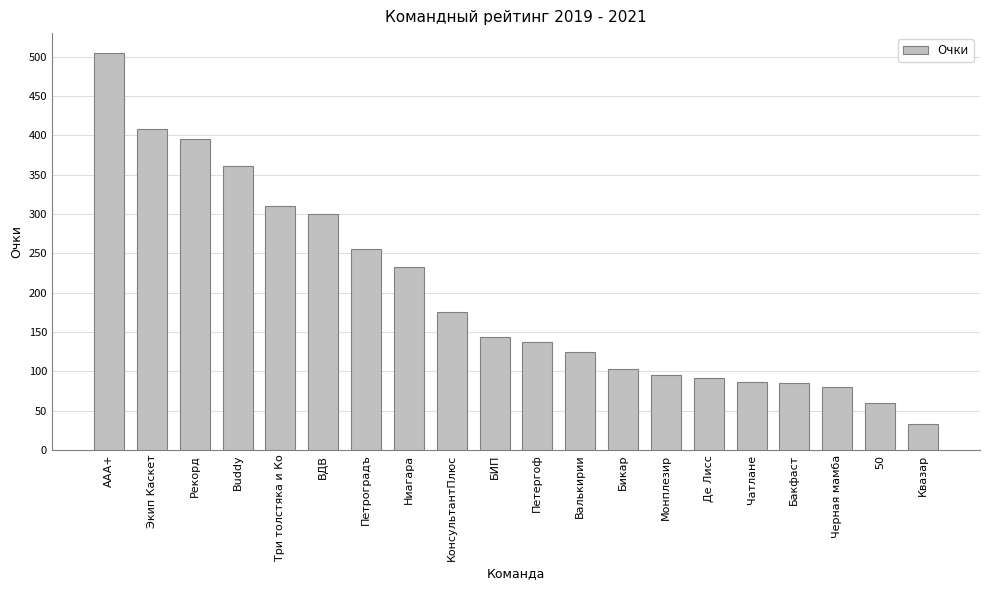

How many bars are there in total?

20